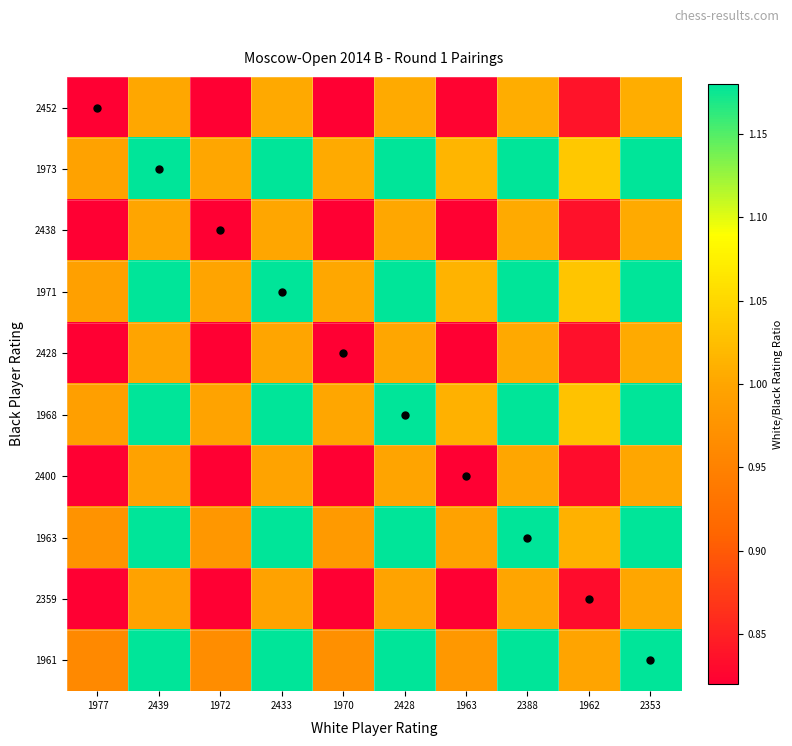

Which series has the largest range (max minus min)?

1973